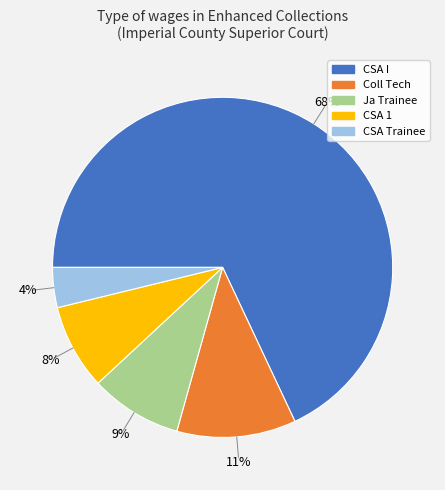

Which category accounts for the majority?

CSA I